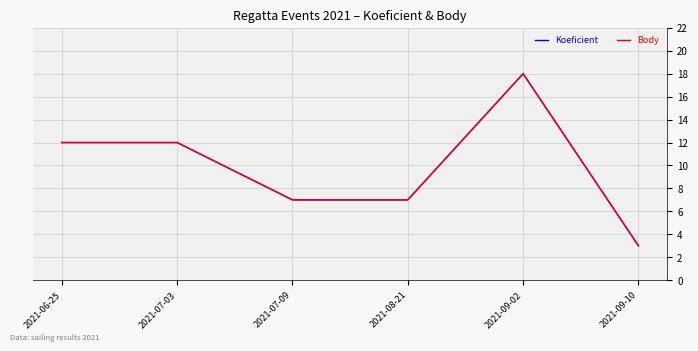

True or false: Koeficient and Body intersect in this chart.

False